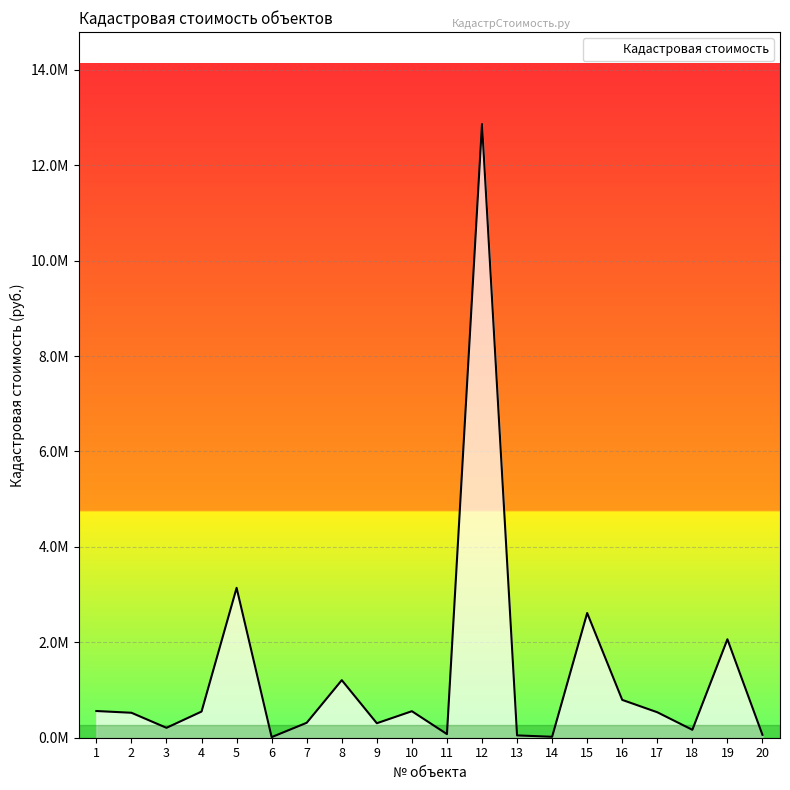

Where is the first local maximum?

5